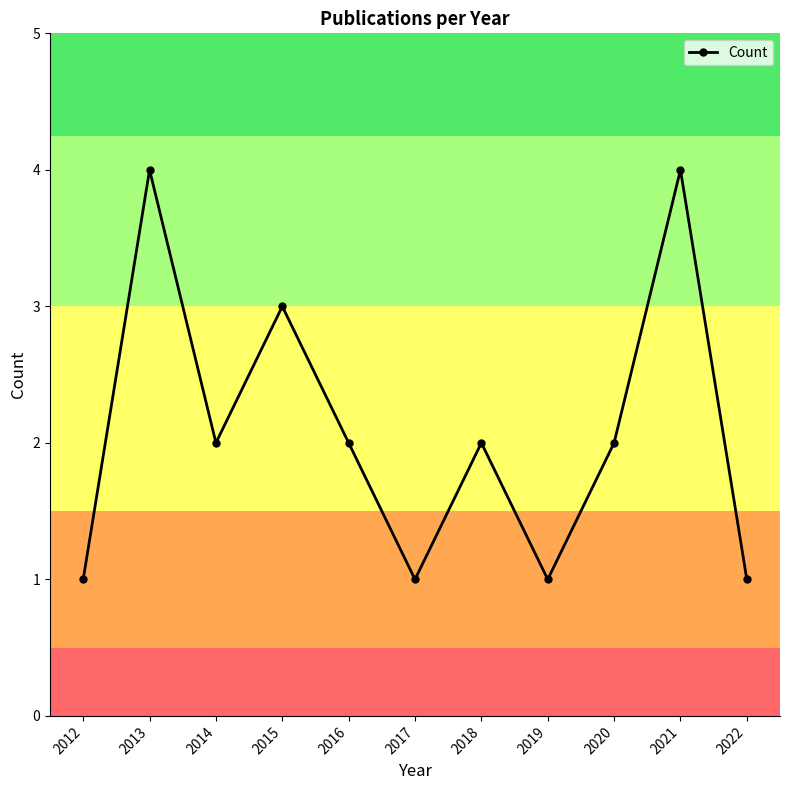

How many interior local valleys (lower than both neighbors) does the data have?

3